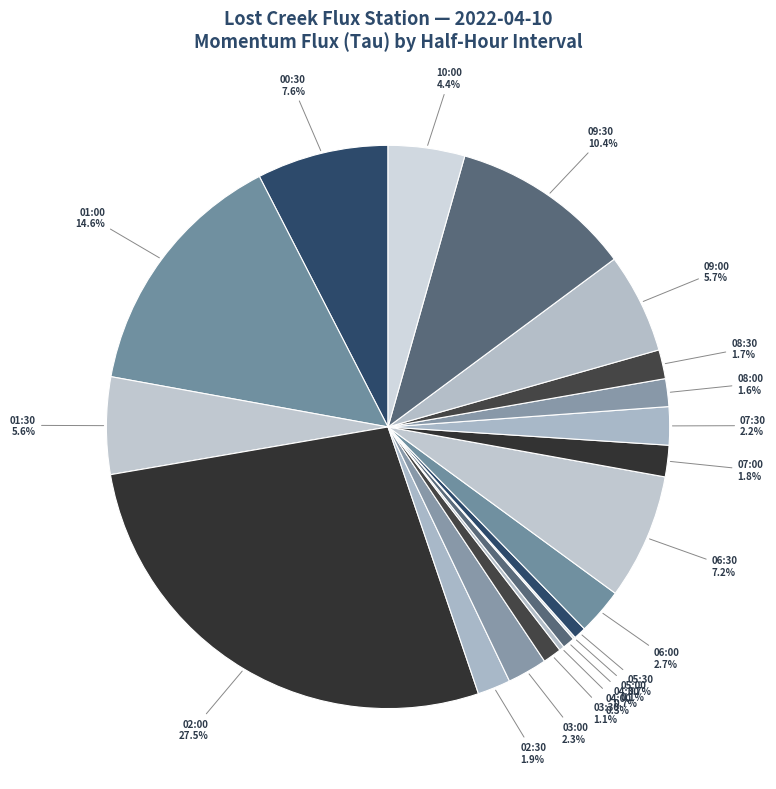

True or false: 02:30 accounts for 11% of the total.

False